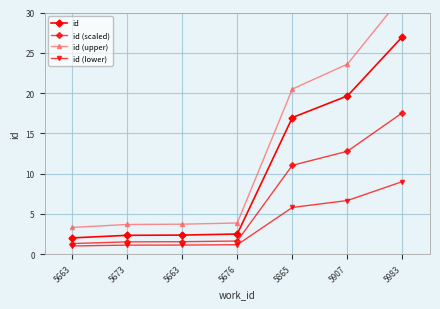

What is the label of the 5th point from the left?

5865